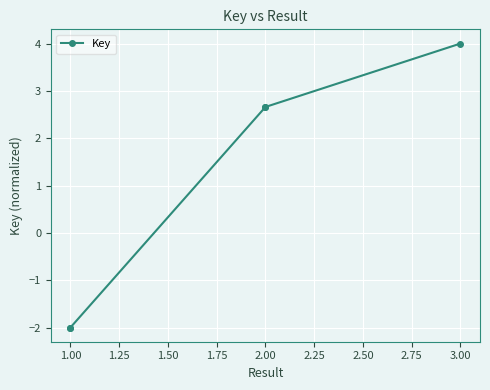

What is the difference between the maximum and minimum values?

6.0